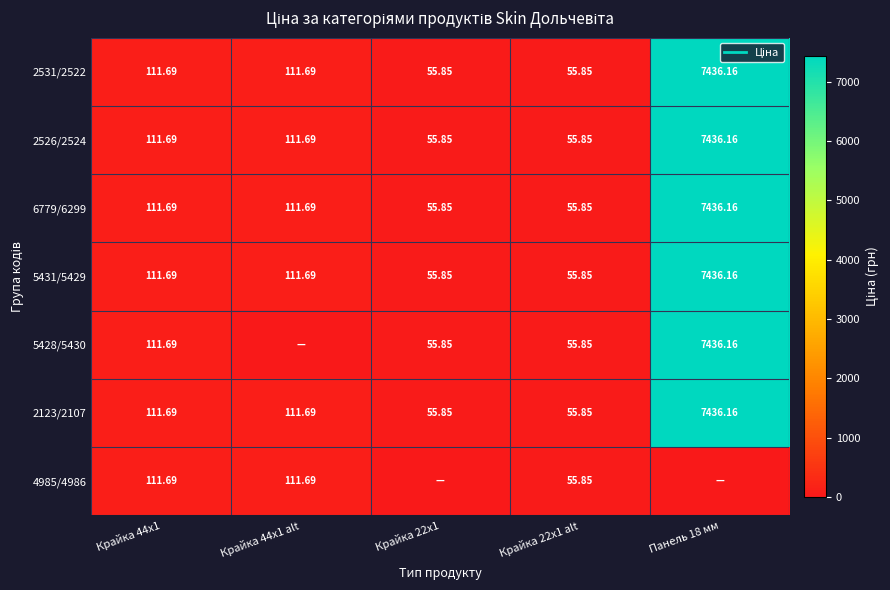

At which label does 2526/2524 first exceed 111?

Крайка 44x1